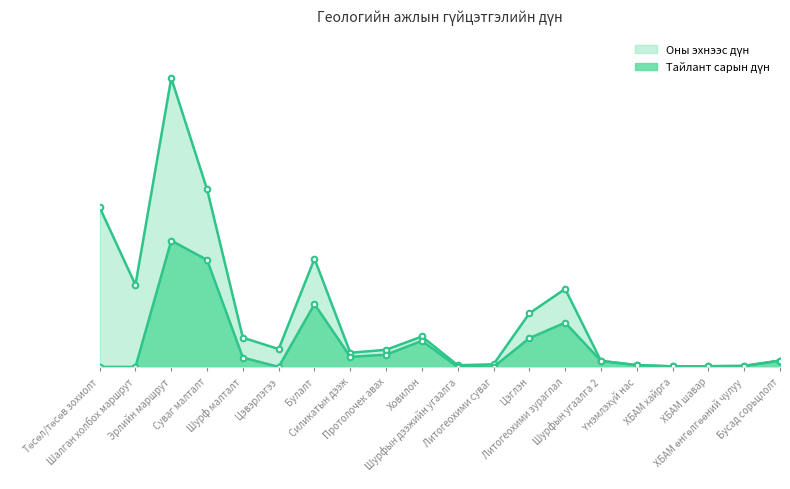

The Тайлант сарын дүн series shows 257500 at Протолочек авах. True or false?

True